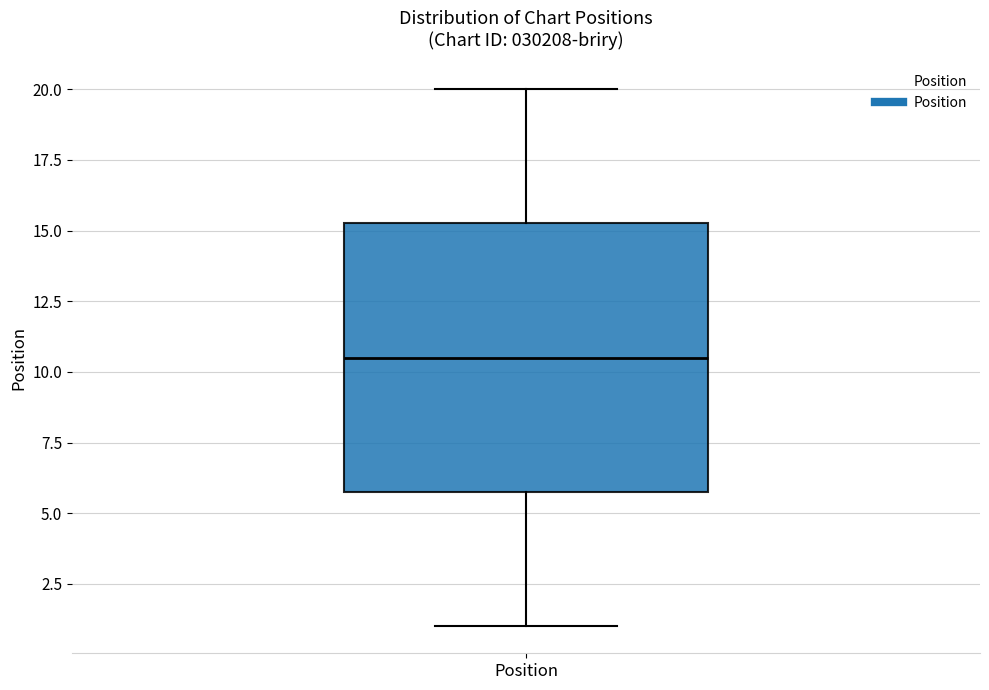

Read this box plot against the y-axis: the position of the median line, the range covered by the box, and the ends of both whiskers. The values are not printed on the chart, so give them approximately, as read against the axis.

median 10.5, box 6.0 to 15.5, whiskers 1.0 to 20.0